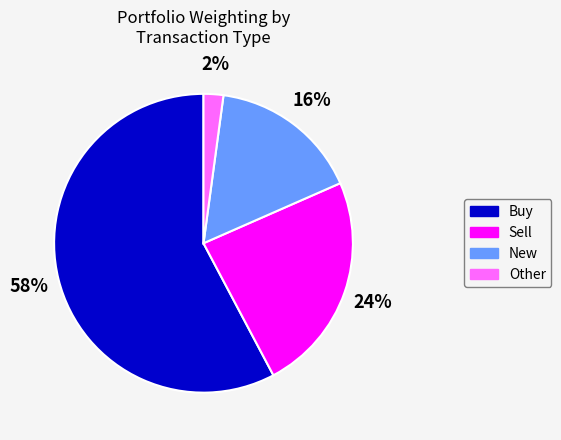

Does any single category account for the majority?

Yes